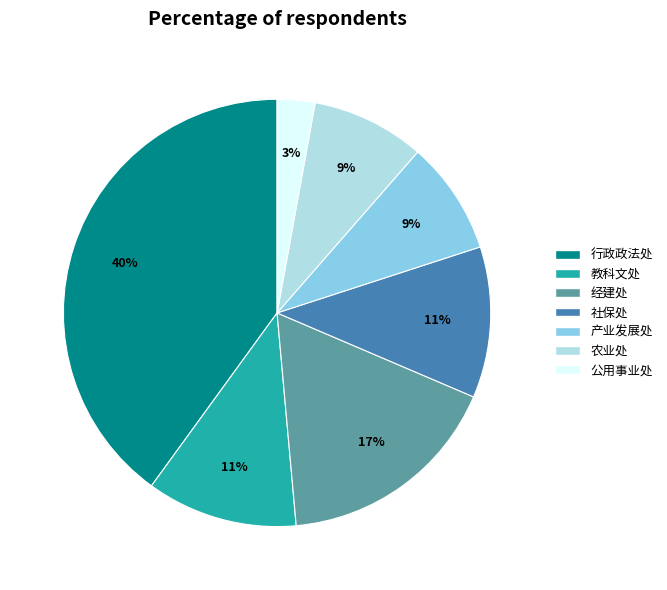

How many slices are in this pie chart?

7